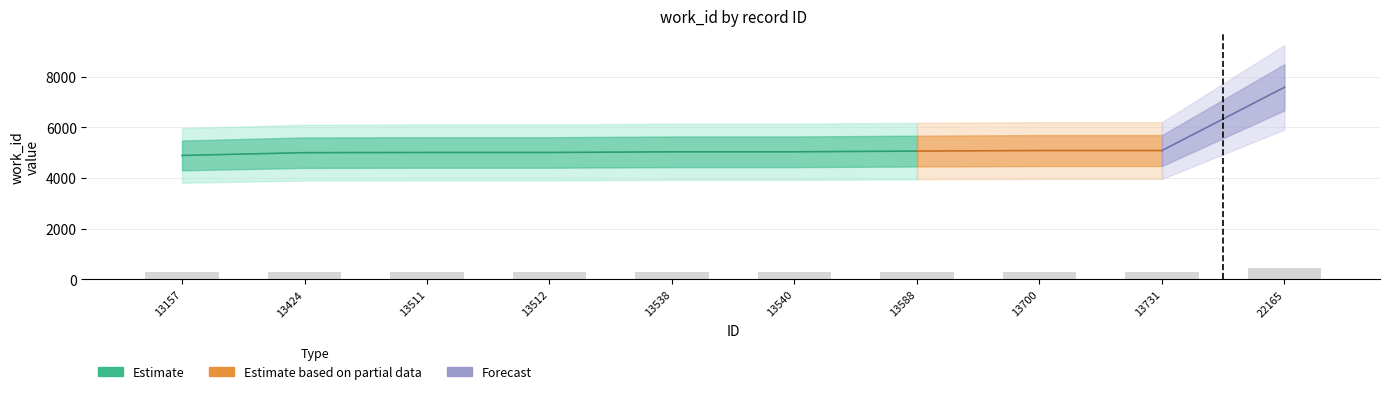

Reading left to right, list all the values displayed in this chart.

293.7	300.2	300.7	300.7	302.3	302.3	304.0	305.3	305.3	455.2